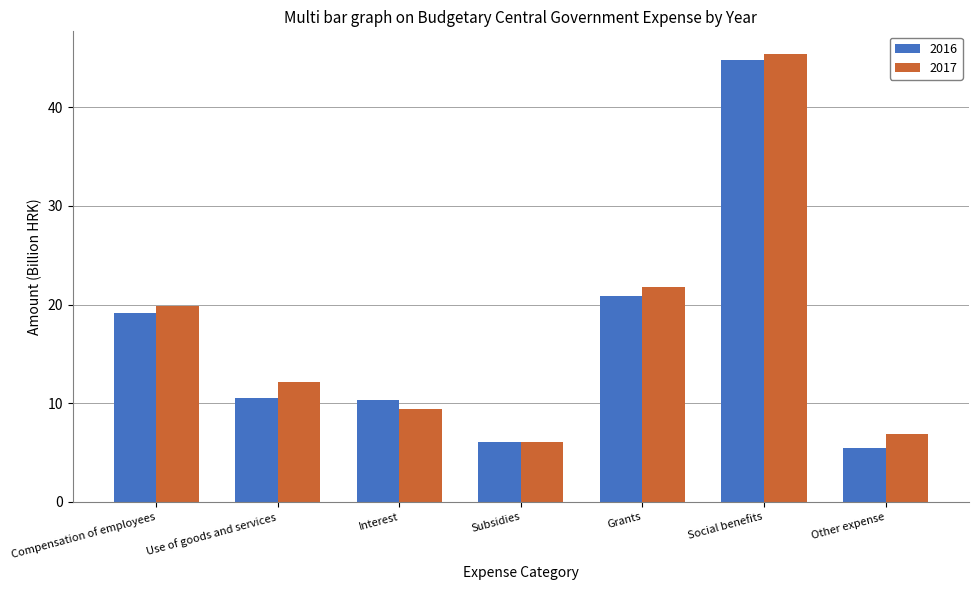

At how many categories does at least one series exceed 8?

5